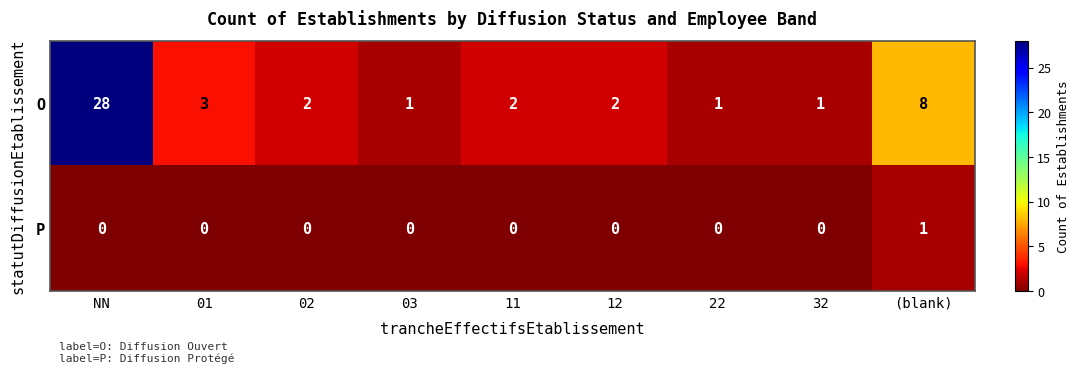

What is the total value across all series at 22?

1